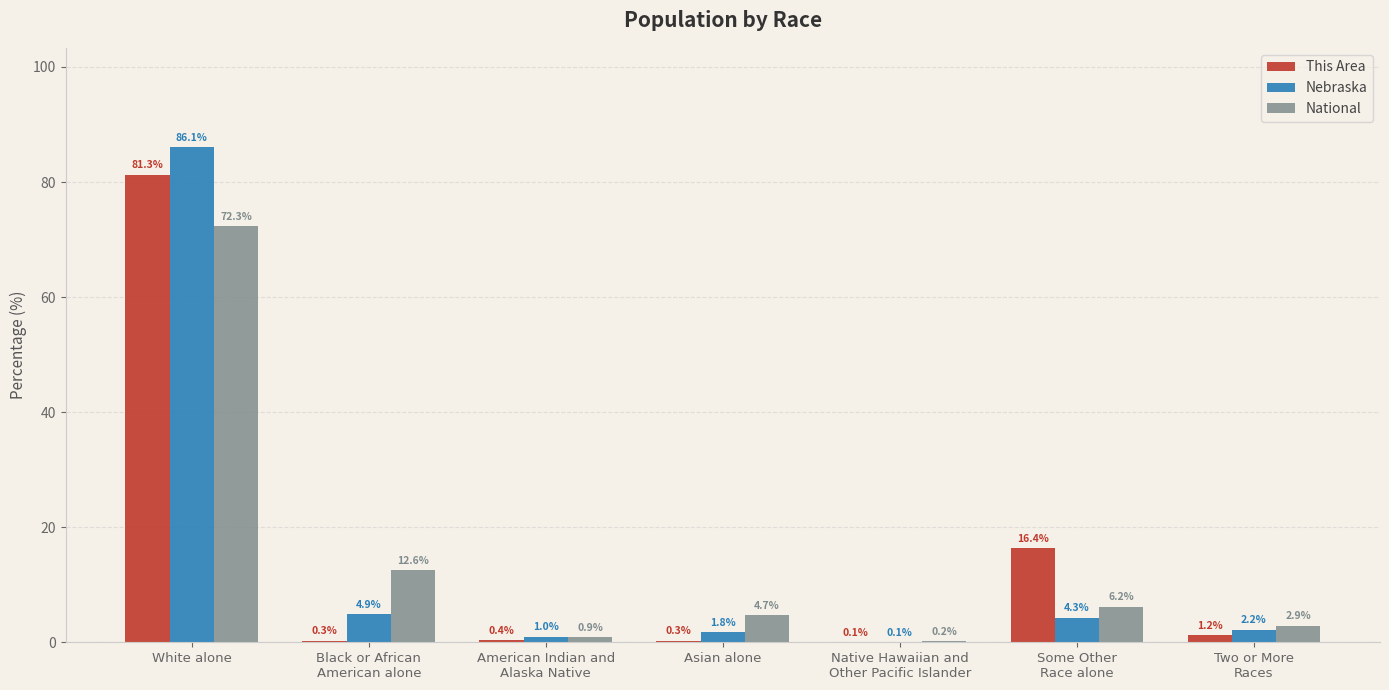

What is the approximate value of National at Asian alone?

4.7